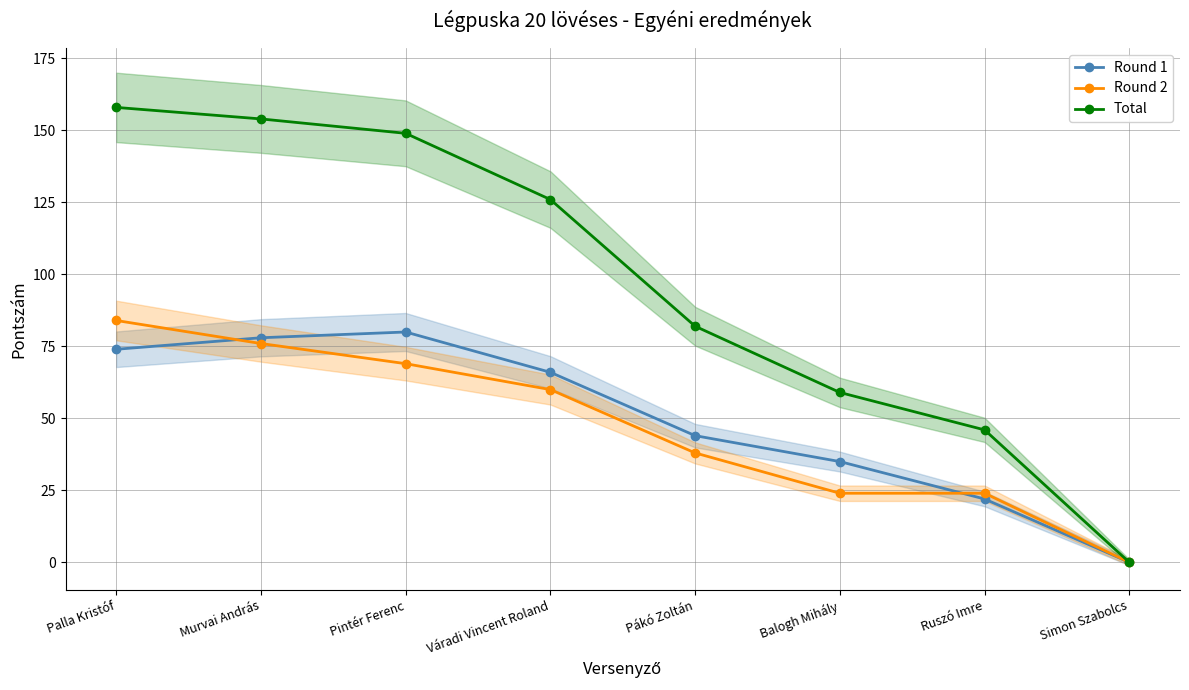

True or false: Round 1 and Total intersect in this chart.

False